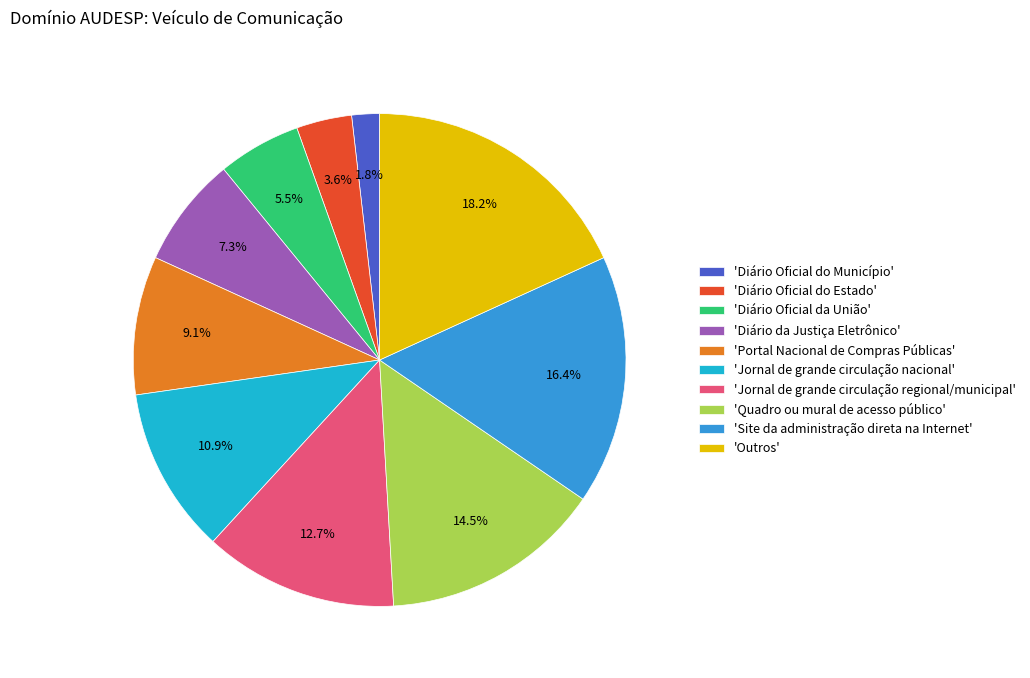

Is there a majority slice in this chart?

No